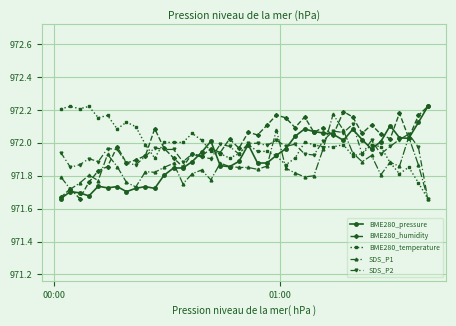

At how many categories does at least one series exceed 971?

40